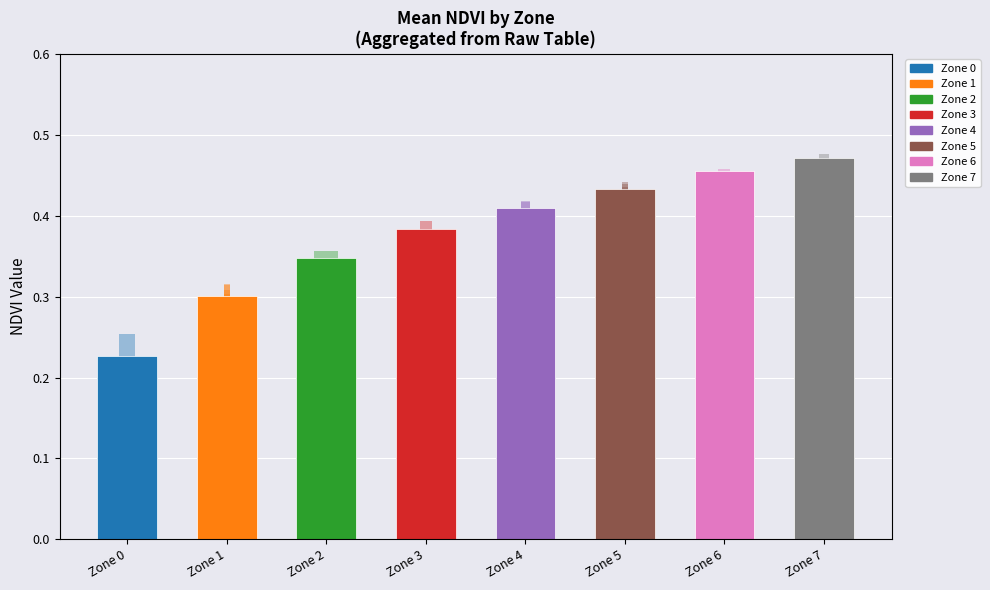

Between Zone 2 and Zone 4, which is larger?

Zone 4